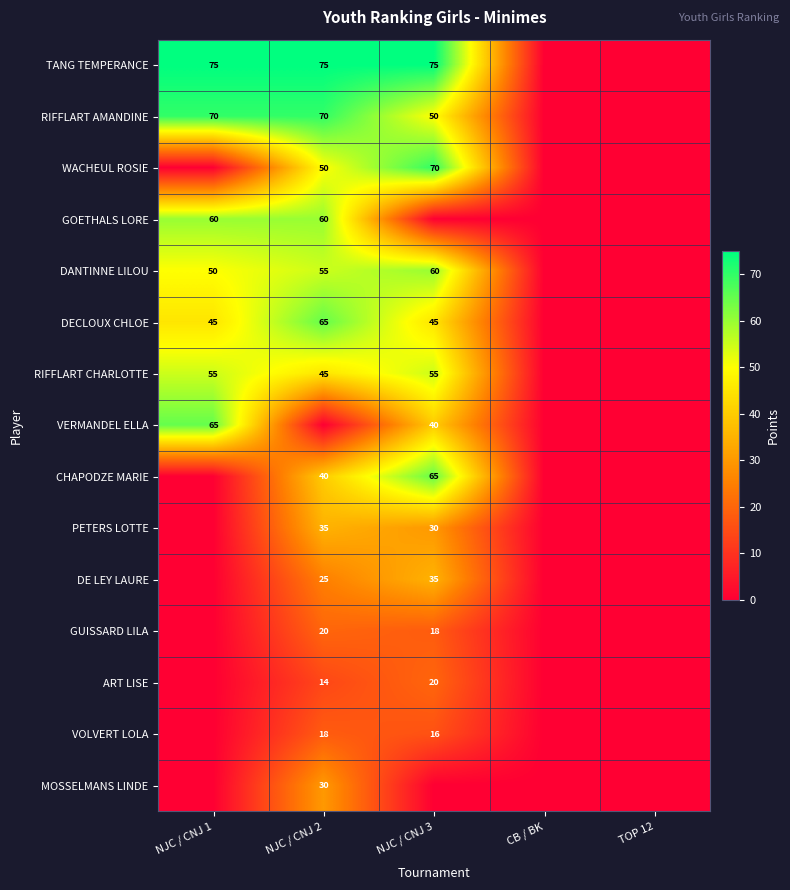

Is the value of RIFFLART CHARLOTTE at NJC / CNJ 1 greater than the value of DECLOUX CHLOE at NJC / CNJ 3?

Yes